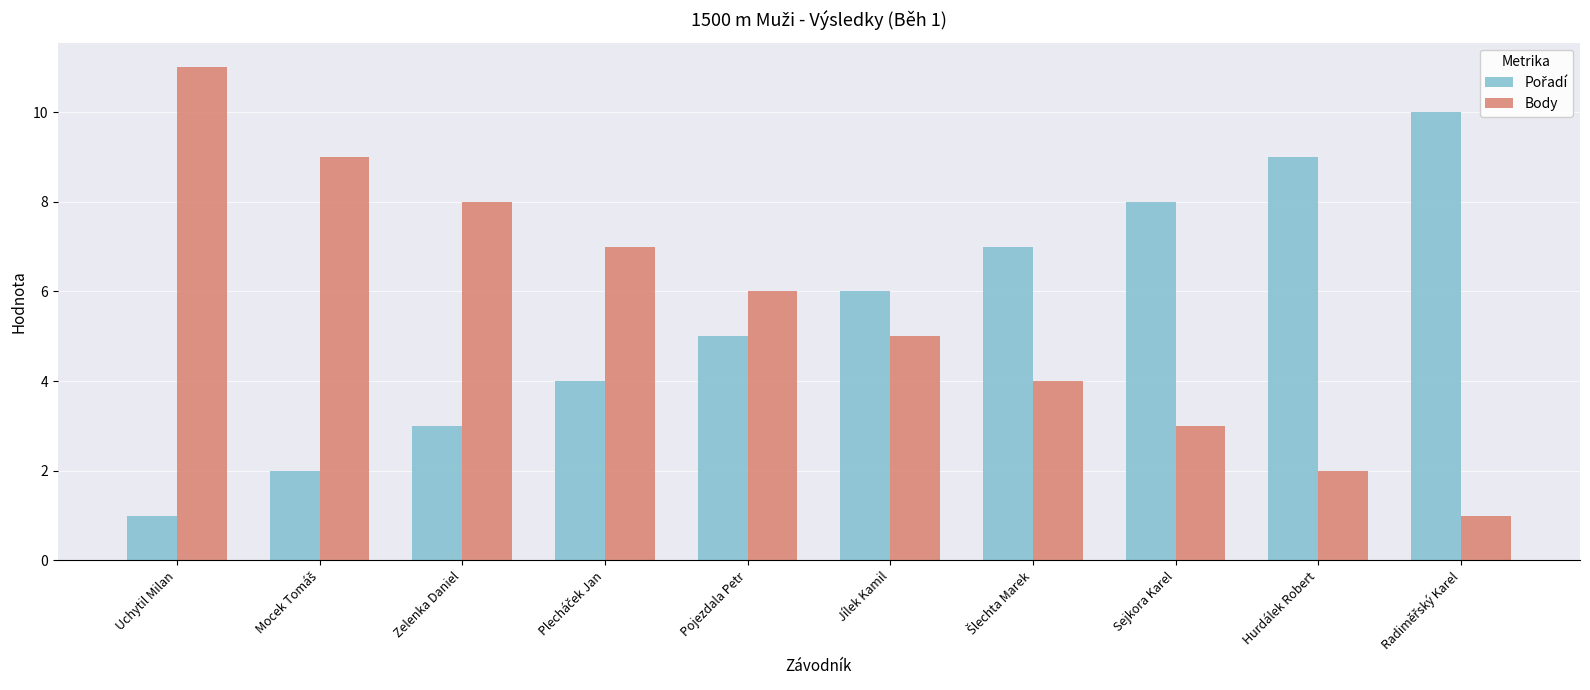

Which series has the largest total across all categories?

Body